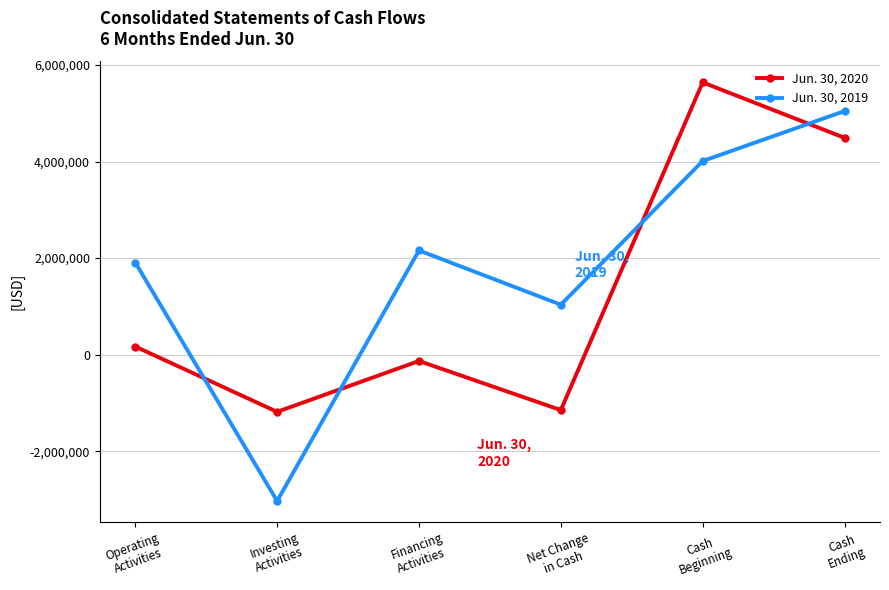

What is the value of the Jun. 30, 2019 point at the 2nd from the left?

-3031846